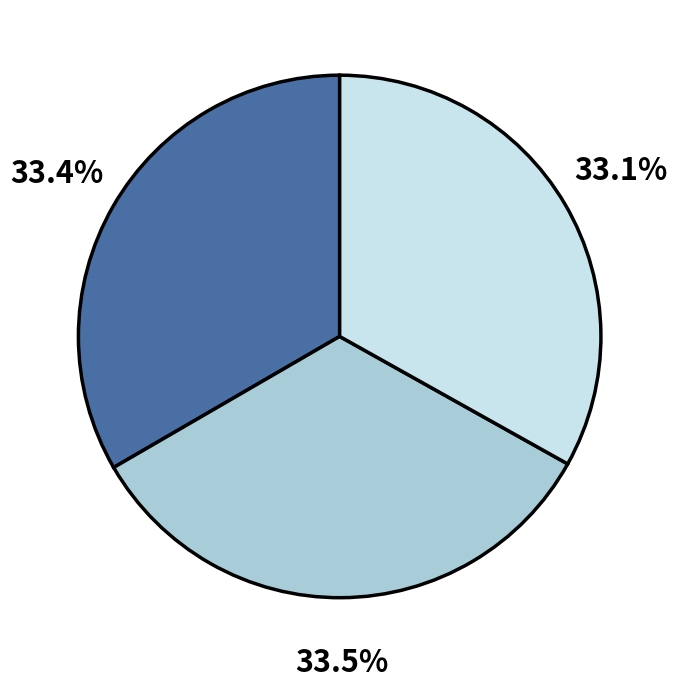

Is there any slice that represents more than half of the pie?

No